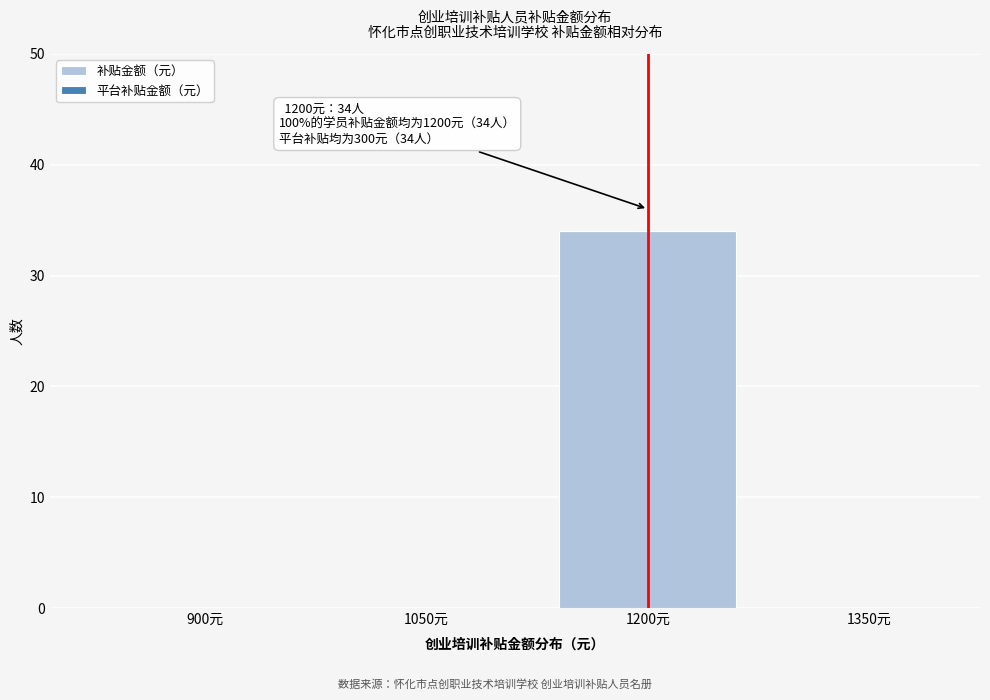

Reading left to right, list all the values displayed in this chart.

900元=0	1050元=0	1200元=34	1350元=0